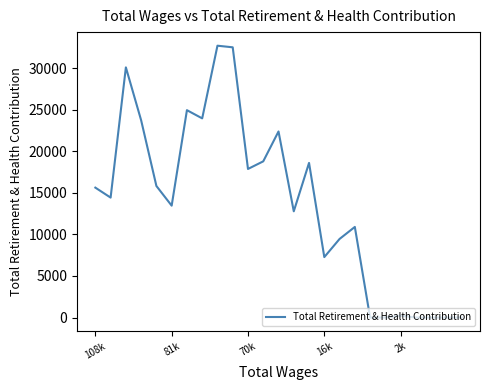

Reading left to right, list all the values displayed in this chart.

15637	14438	30115	23745	15836	13467	24962	23975	32723	32529	17886	18803	22398	12787	18614	7276	9460	10907	0	0	221	0	0	0	0